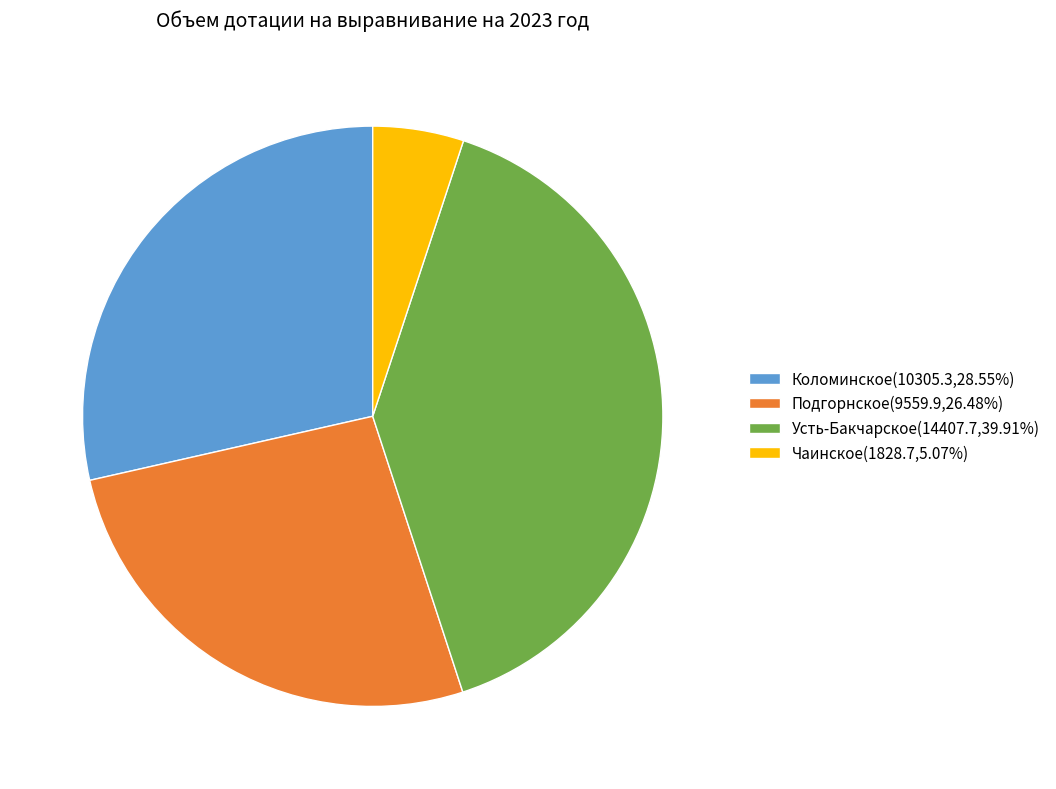

How many slices are in this pie chart?

4